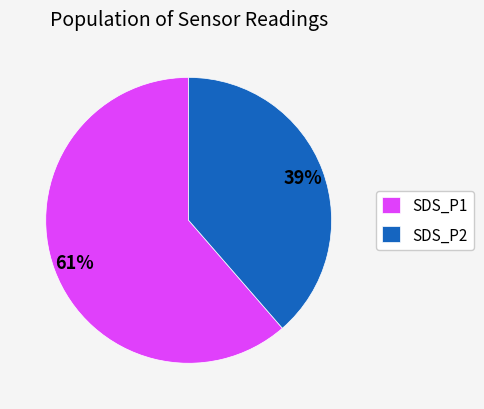

Is SDS_P1 the majority of the pie?

Yes